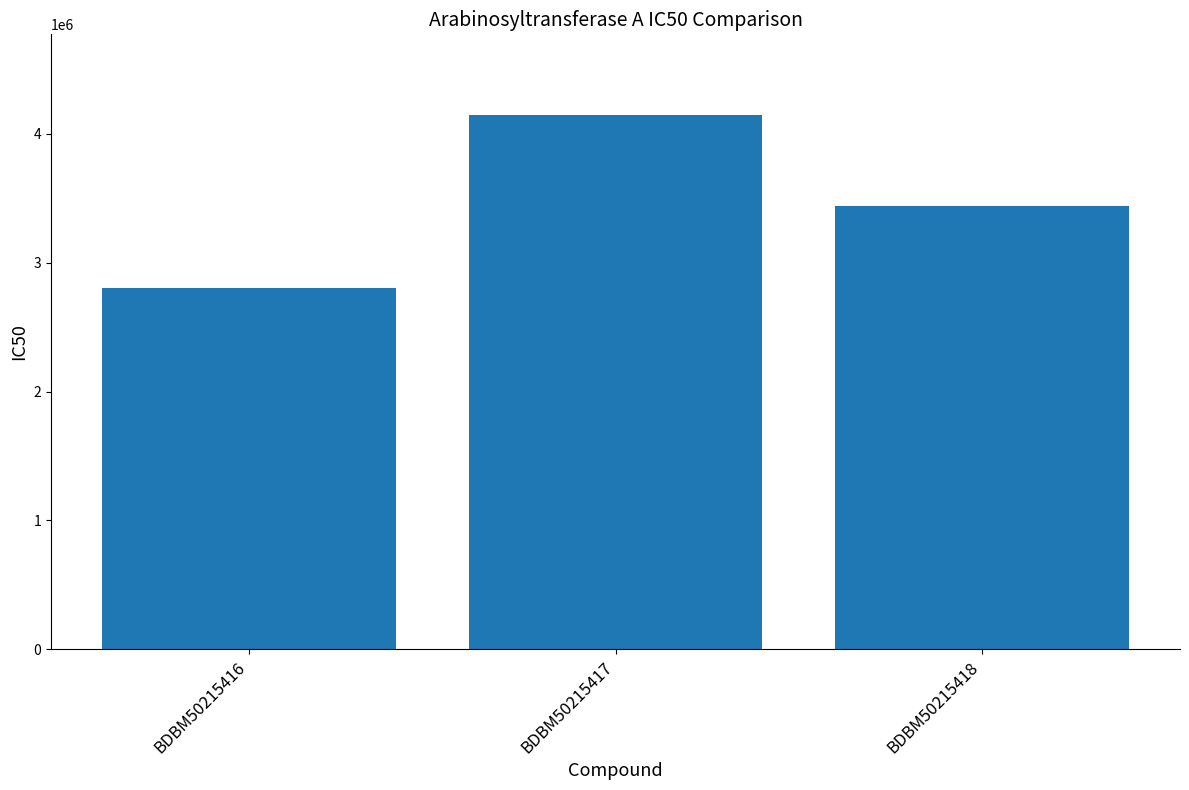

Between BDBM50215417 and BDBM50215416, which is larger?

BDBM50215417